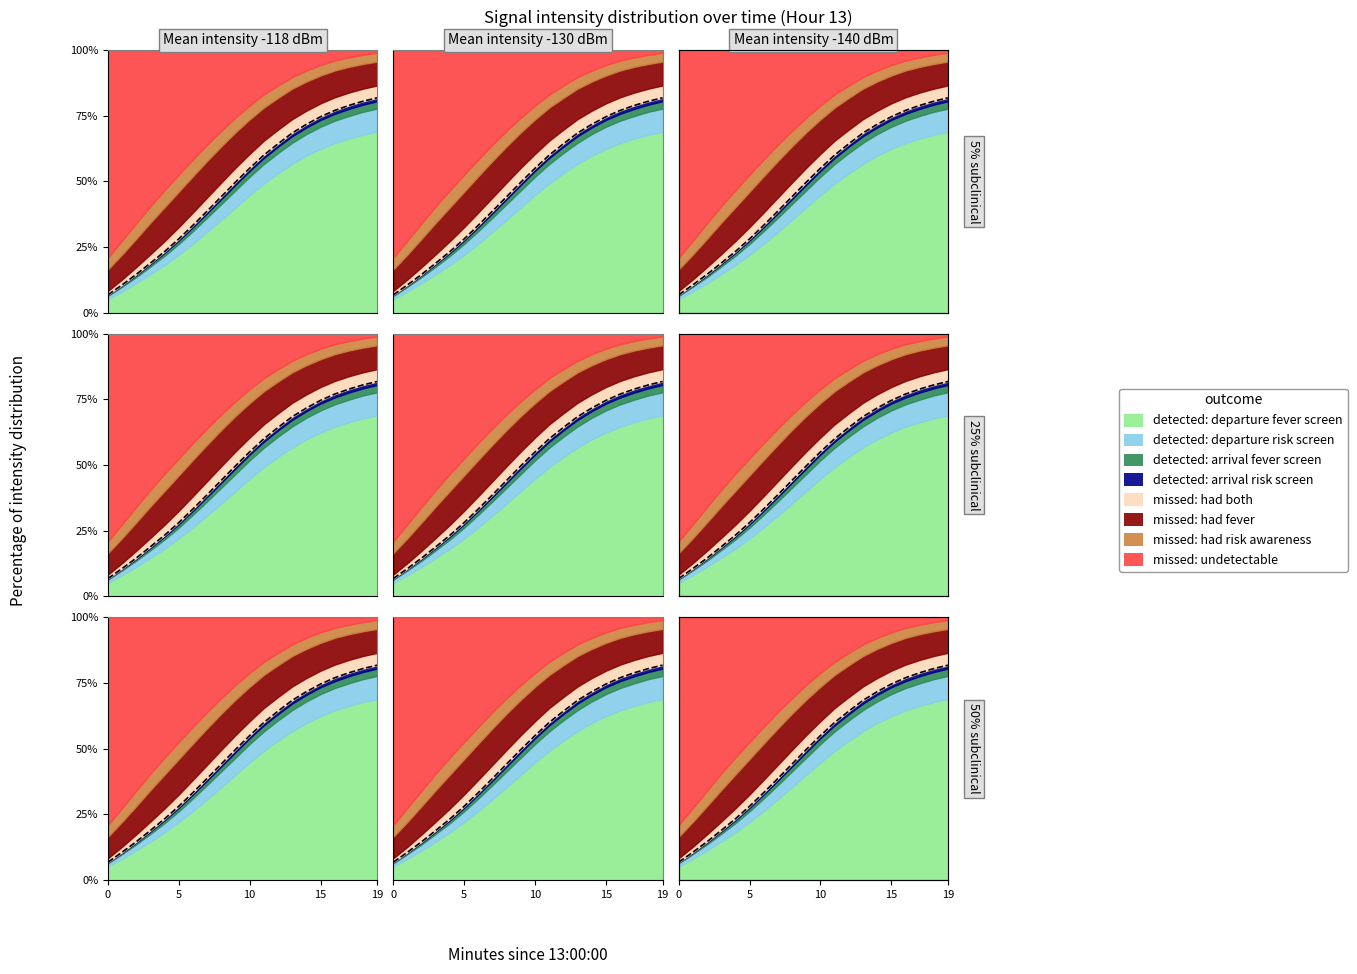

What is the maximum value shown in the chart?

81.8